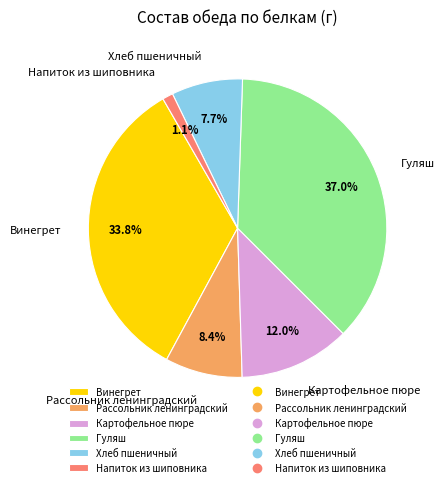

How many slices are in this pie chart?

6